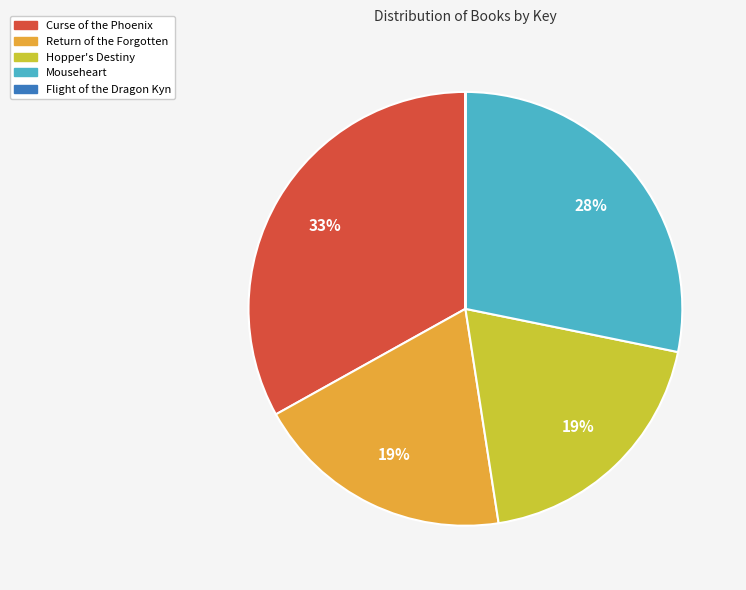

Does Return of the Forgotten account for over 50% of the chart?

No